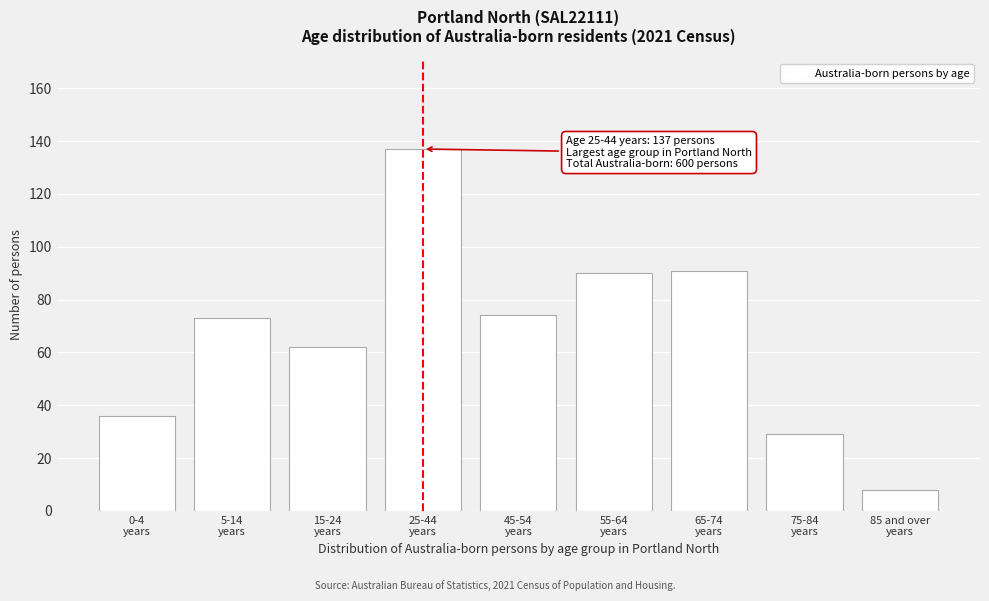

Reading left to right, transcribe all the data shown in this chart.

36	73	62	137	74	90	91	29	8